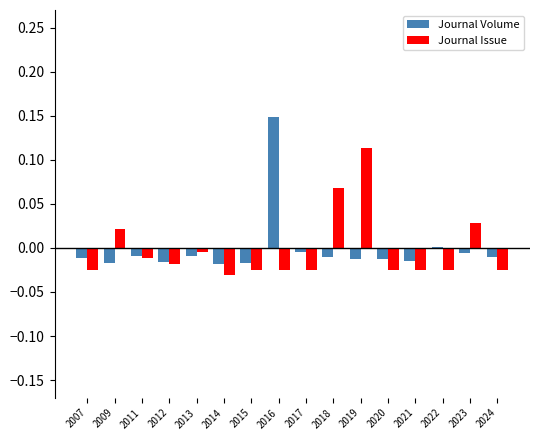

What are all the series names shown in the legend?

Journal Volume, Journal Issue